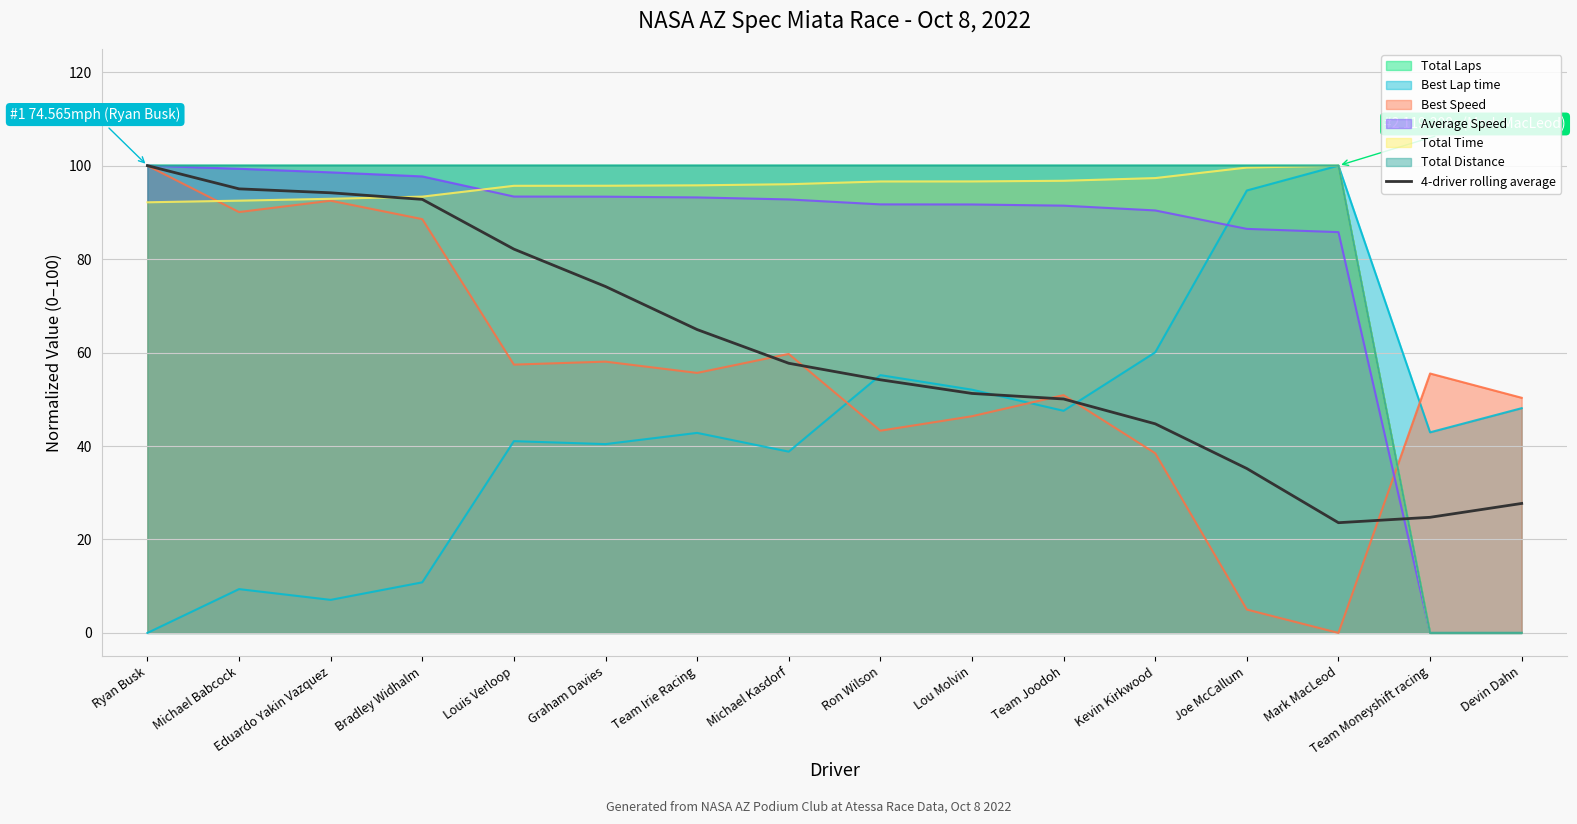

Does the chart have visible grid lines?

Yes